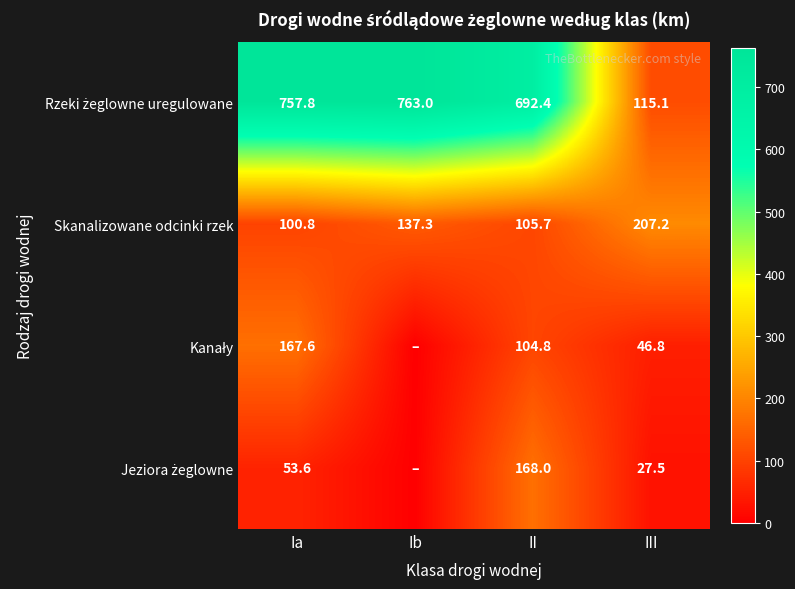

What is the difference between the maximum and minimum values in the Skanalizowane odcinki rzek series?

106.4